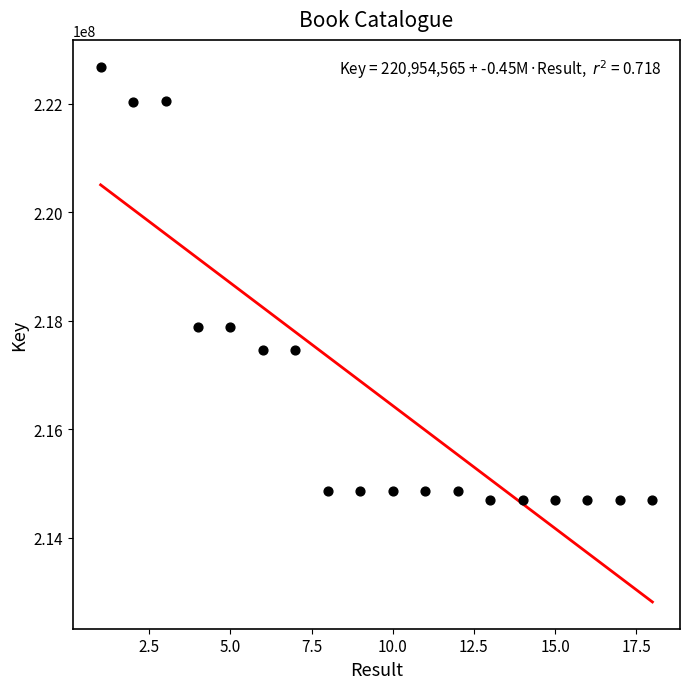

What is the range of Y values (max minus min)?

7992309